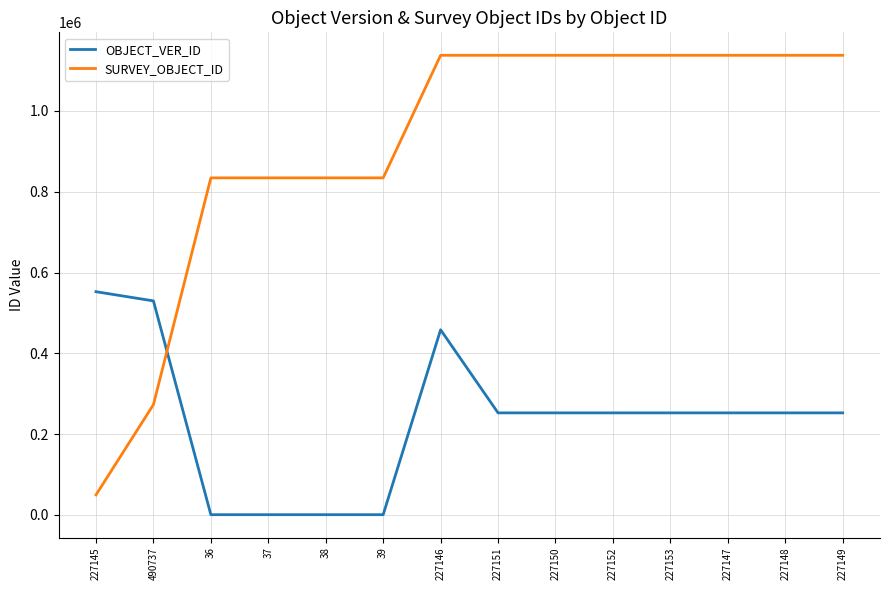

Which series has the largest range (max minus min)?

SURVEY_OBJECT_ID